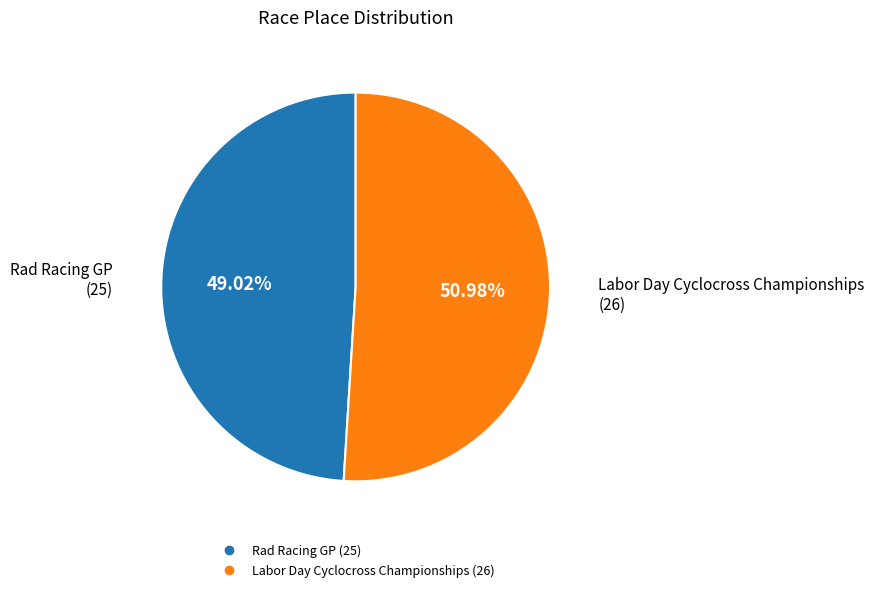

To the nearest percent, what is the difference between the largest and smallest slice percentages?

2%